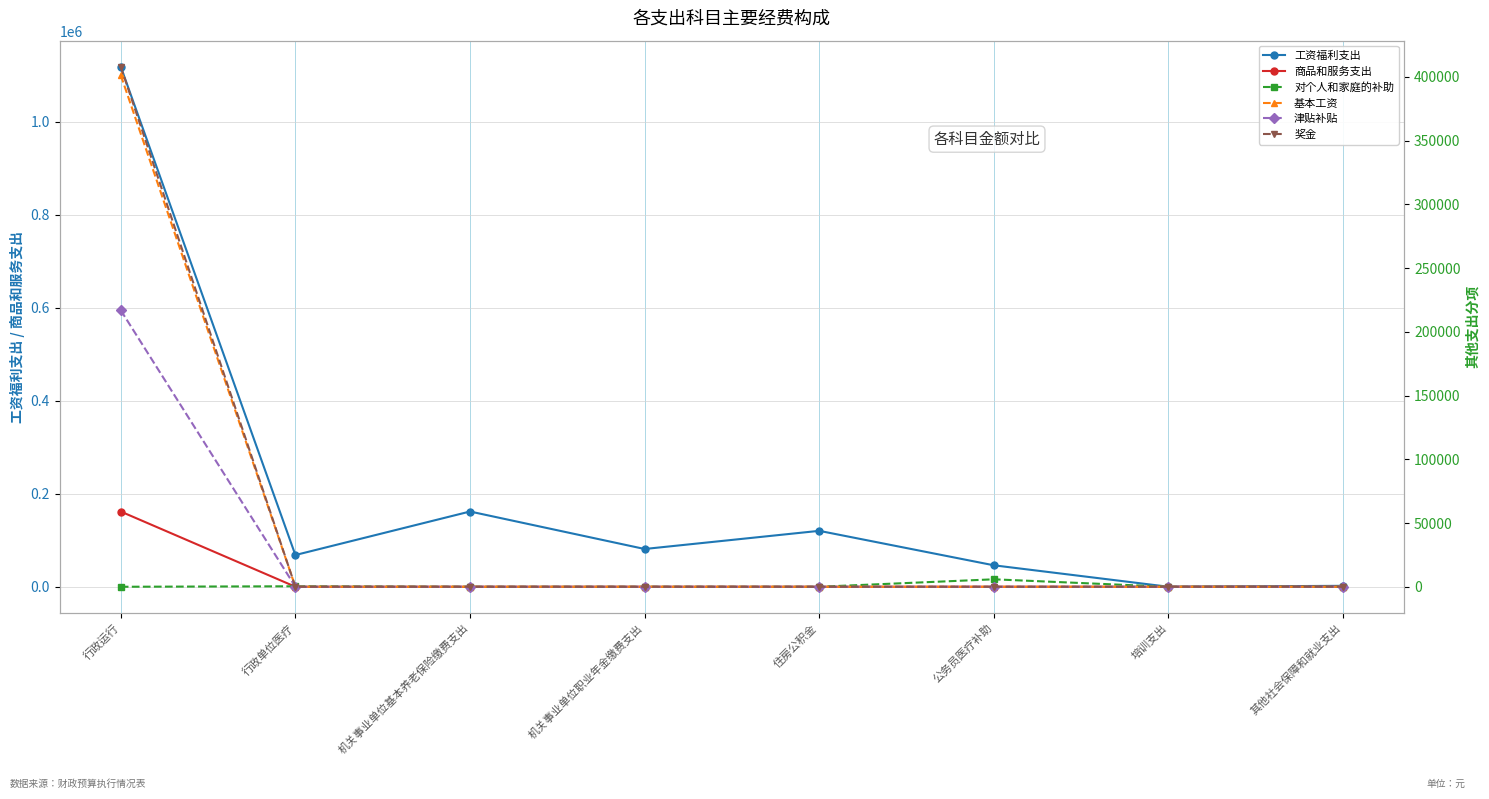

Reading right to left, transcribe all the data shown in this chart.

工资福利支出: 其他社会保障和就业支出=2000.9	培训支出=0.0	公务员医疗补助=46127.7	住房公积金=120238.0	机关事业单位职业年金缴费支出=81199.4	机关事业单位基本养老保险缴费支出=161807.7	行政单位医疗=68223.6	行政运行=1118197.0
商品和服务支出: 其他社会保障和就业支出=0.0	培训支出=50.0	公务员医疗补助=0.0	住房公积金=0.0	机关事业单位职业年金缴费支出=0.0	机关事业单位基本养老保险缴费支出=0.0	行政单位医疗=0.0	行政运行=161720.6
对个人和家庭的补助: 其他社会保障和就业支出=0.0	培训支出=0.0	公务员医疗补助=5847.9	住房公积金=0.0	机关事业单位职业年金缴费支出=0.0	机关事业单位基本养老保险缴费支出=0.0	行政单位医疗=378.0	行政运行=0.0
基本工资: 其他社会保障和就业支出=0.0	培训支出=0.0	公务员医疗补助=0.0	住房公积金=0.0	机关事业单位职业年金缴费支出=0.0	机关事业单位基本养老保险缴费支出=0.0	行政单位医疗=0.0	行政运行=401292.0
津贴补贴: 其他社会保障和就业支出=0.0	培训支出=0.0	公务员医疗补助=0.0	住房公积金=0.0	机关事业单位职业年金缴费支出=0.0	机关事业单位基本养老保险缴费支出=0.0	行政单位医疗=0.0	行政运行=216852.0
奖金: 其他社会保障和就业支出=0.0	培训支出=0.0	公务员医疗补助=0.0	住房公积金=0.0	机关事业单位职业年金缴费支出=0.0	机关事业单位基本养老保险缴费支出=0.0	行政单位医疗=0.0	行政运行=407931.5